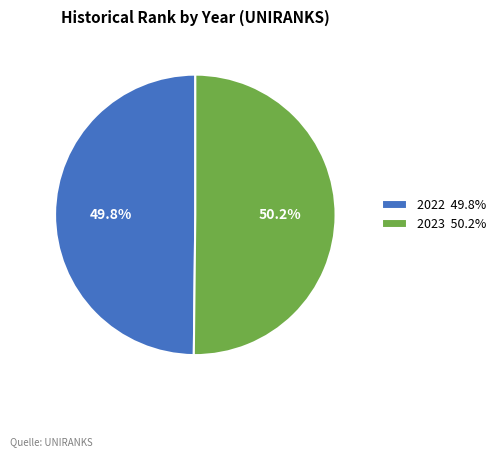

What is the ratio of the value at 2022 49.8% to the value at 2023 50.2%?

1.0